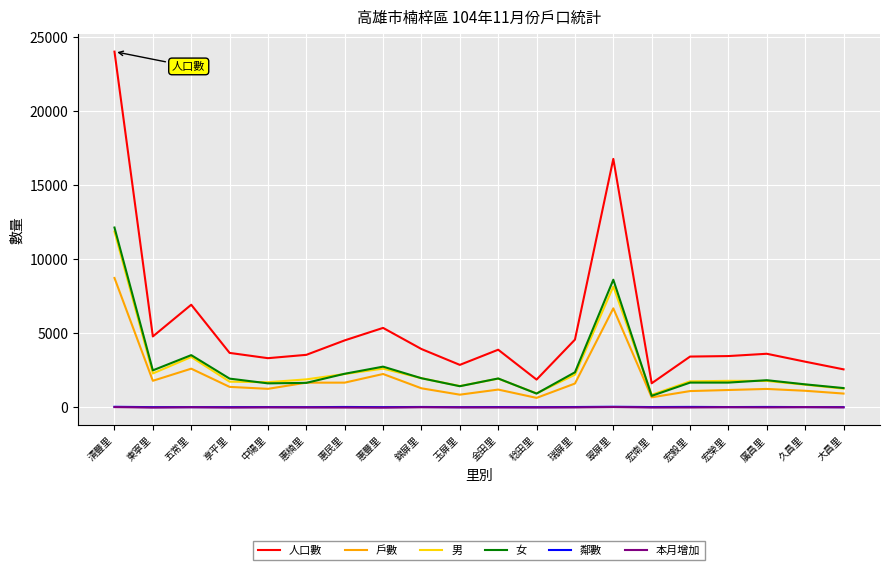

What is the minimum value for 人口數?

1627